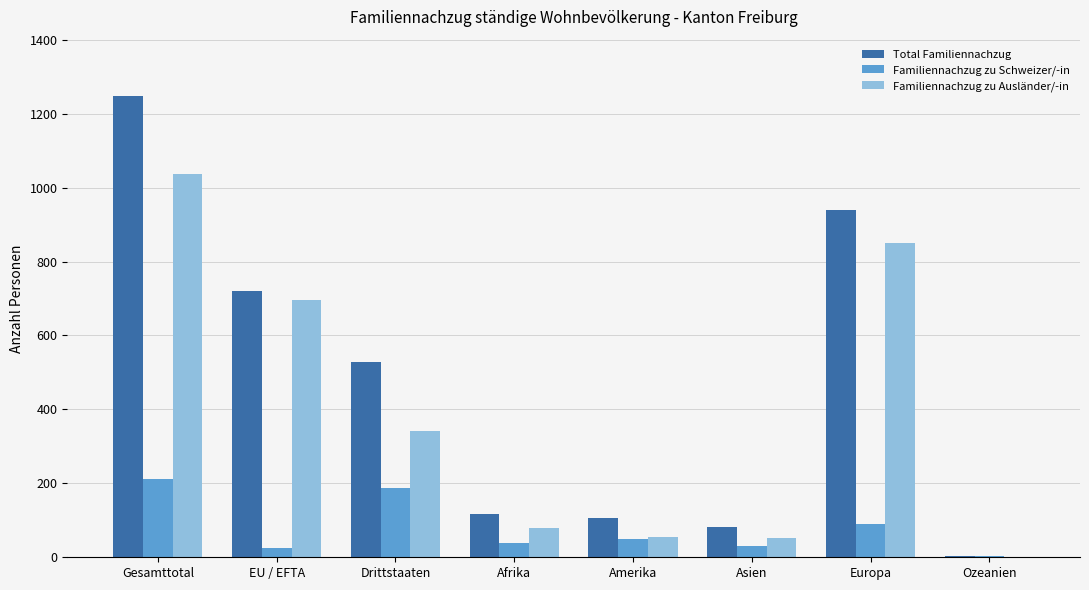

Where does the Total Familiennachzug series first go above 528?

Gesamttotal